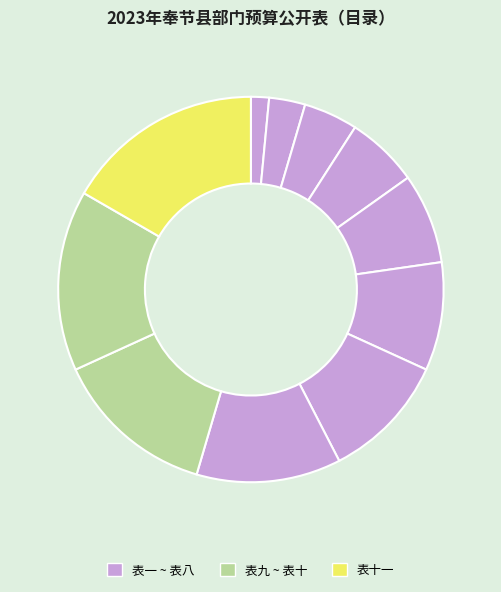

Which category has the biggest portion of the pie?

表十一